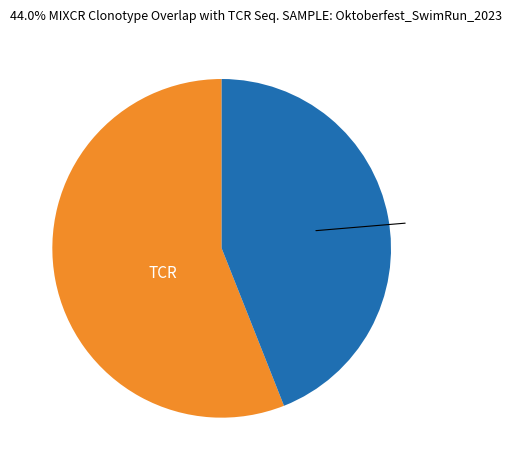

Is there any slice that represents more than half of the pie?

Yes